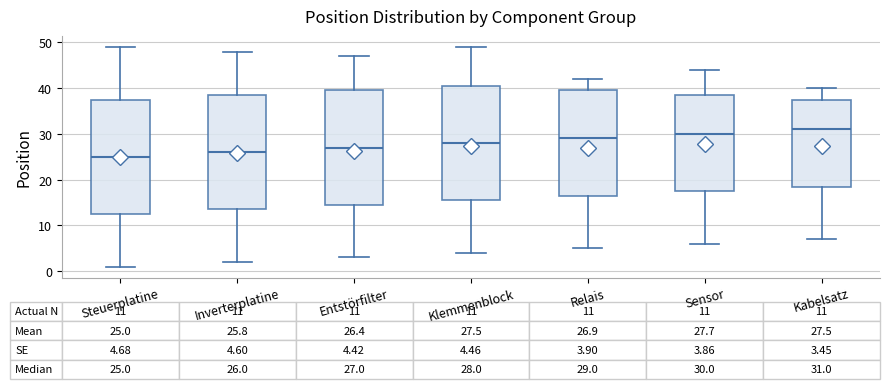

Which box has the highest median line?

Kabelsatz